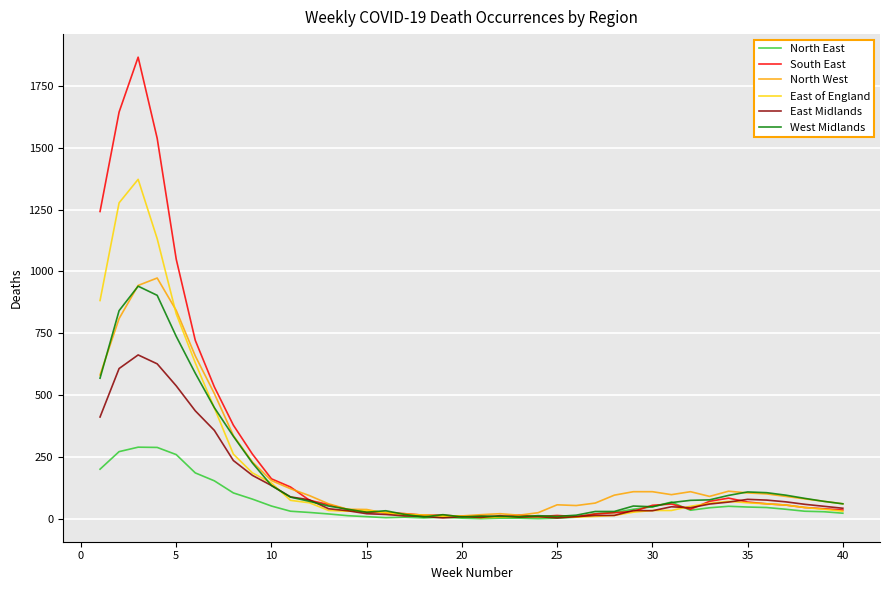

What is the maximum value shown in the chart?

1866